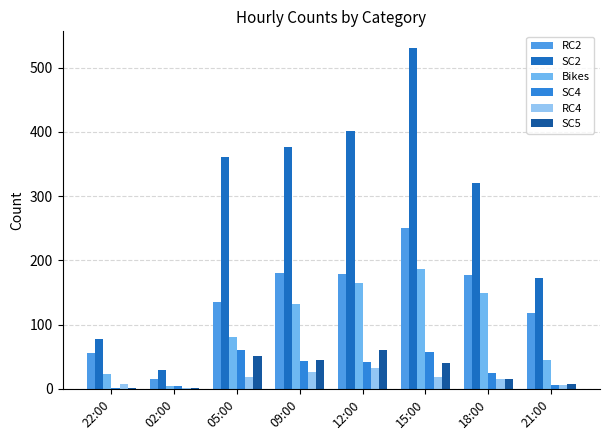

What is the spread (max minus min) of values at 05:00?

343